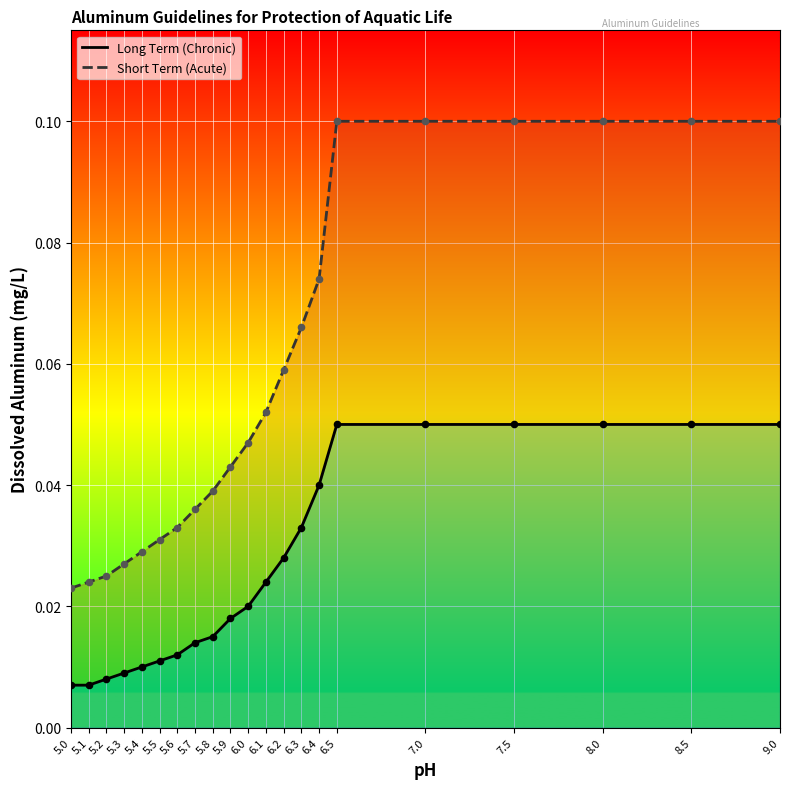

Which series reaches the minimum Y coordinate?

Long Term (Chronic) line